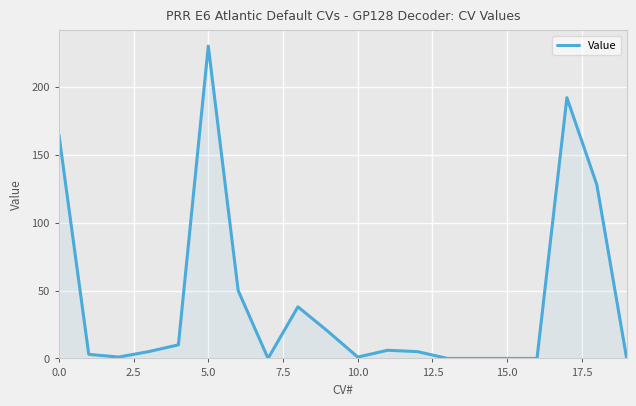

What is the difference between the maximum and second lowest values?

230